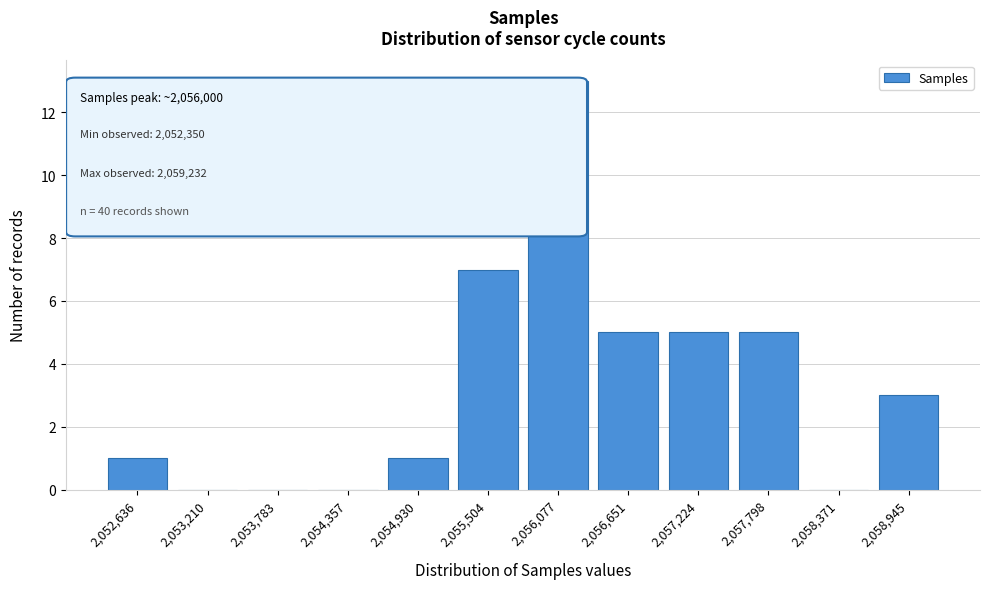

Reading right to left, what are all the values shown in this chart?

2,058,945=3	2,058,371=0	2,057,798=5	2,057,224=5	2,056,651=5	2,056,077=13	2,055,504=7	2,054,930=1	2,054,357=0	2,053,783=0	2,053,210=0	2,052,636=1